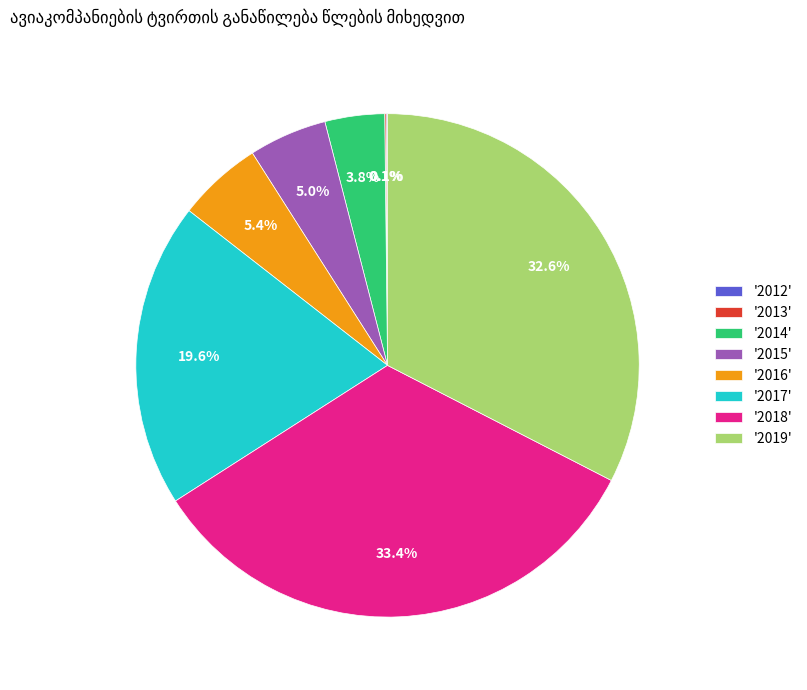

Between '2017' and '2019', which is larger?

'2019'